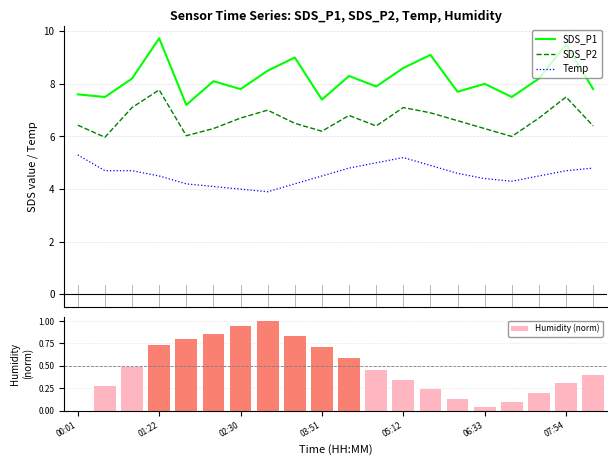

True or false: SDS_P2 and Temp cross at least once.

False